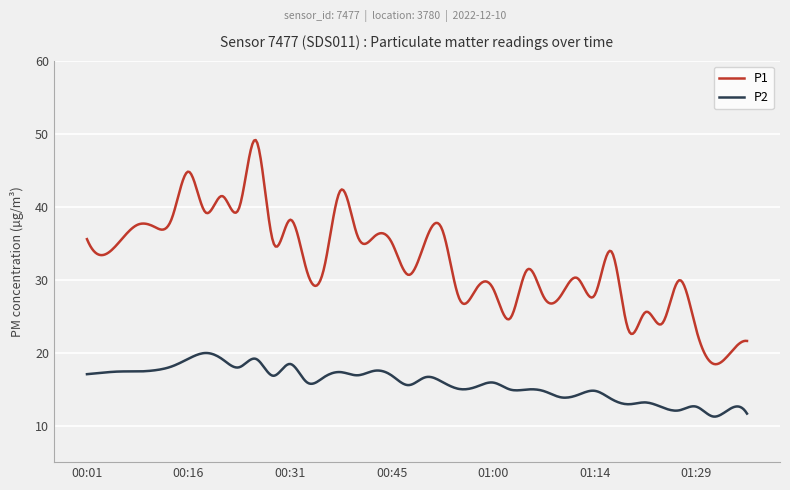

What are all the series names shown in the legend?

P1, P2